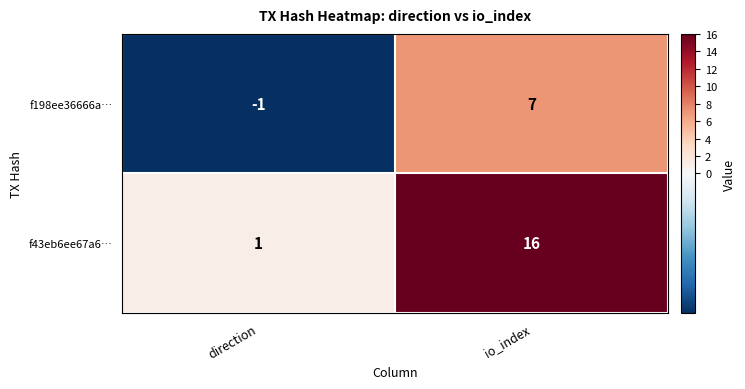

How many distinct data groups are displayed?

2